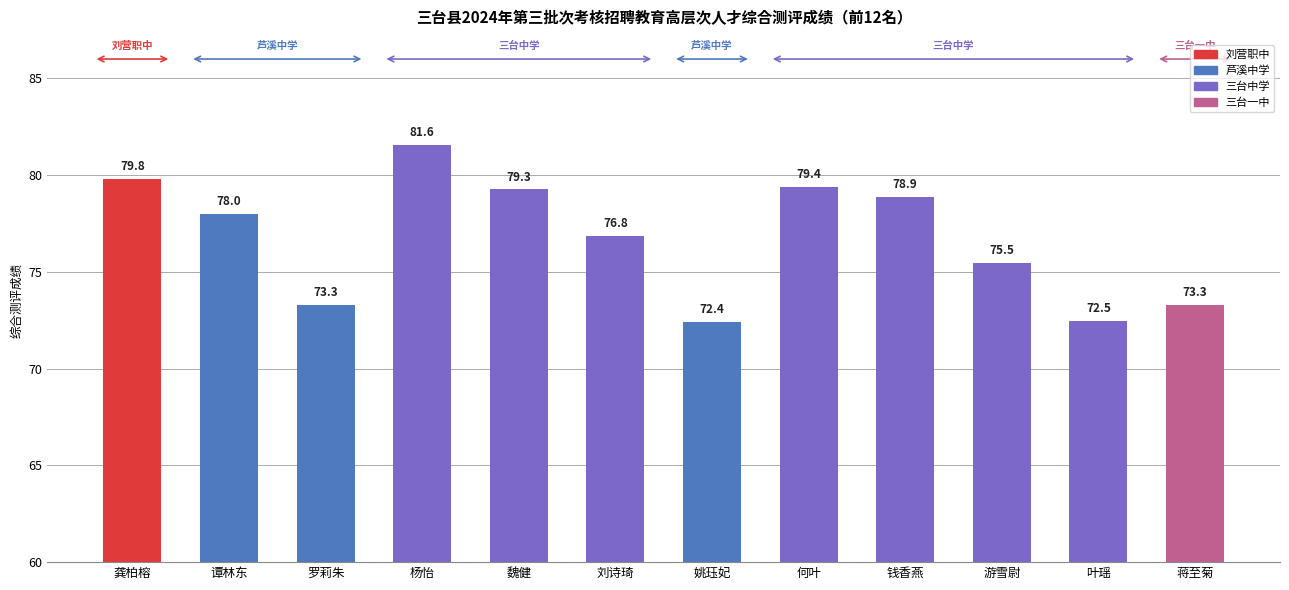

How many data points are less than 77?

6